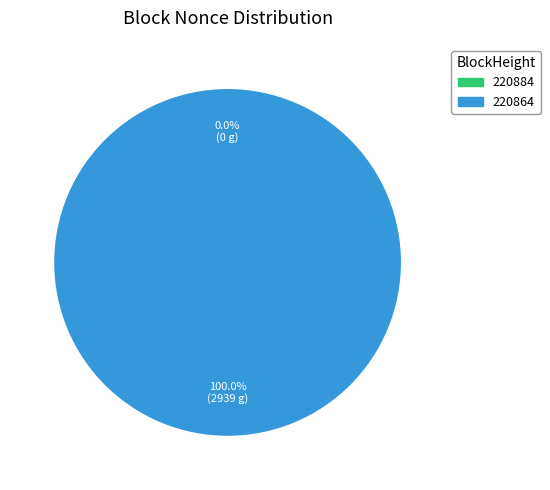

Is it true that 220864 is 100% of the pie?

True